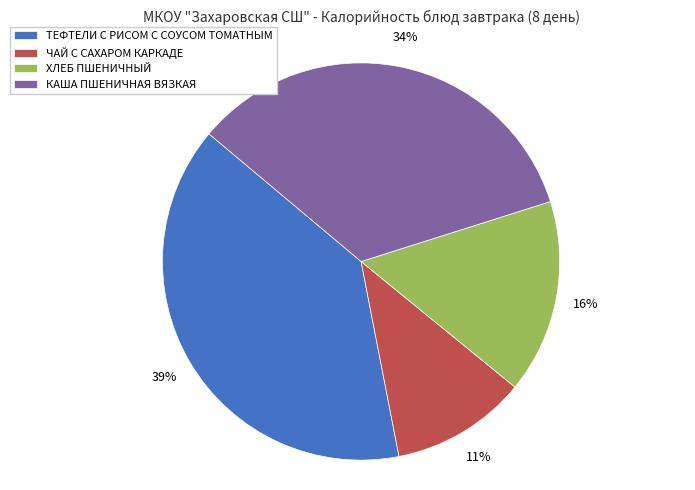

Approximately how many times larger is the value at КАША ПШЕНИЧНАЯ ВЯЗКАЯ compared to ЧАЙ С САХАРОМ КАРКАДЕ?

3.1